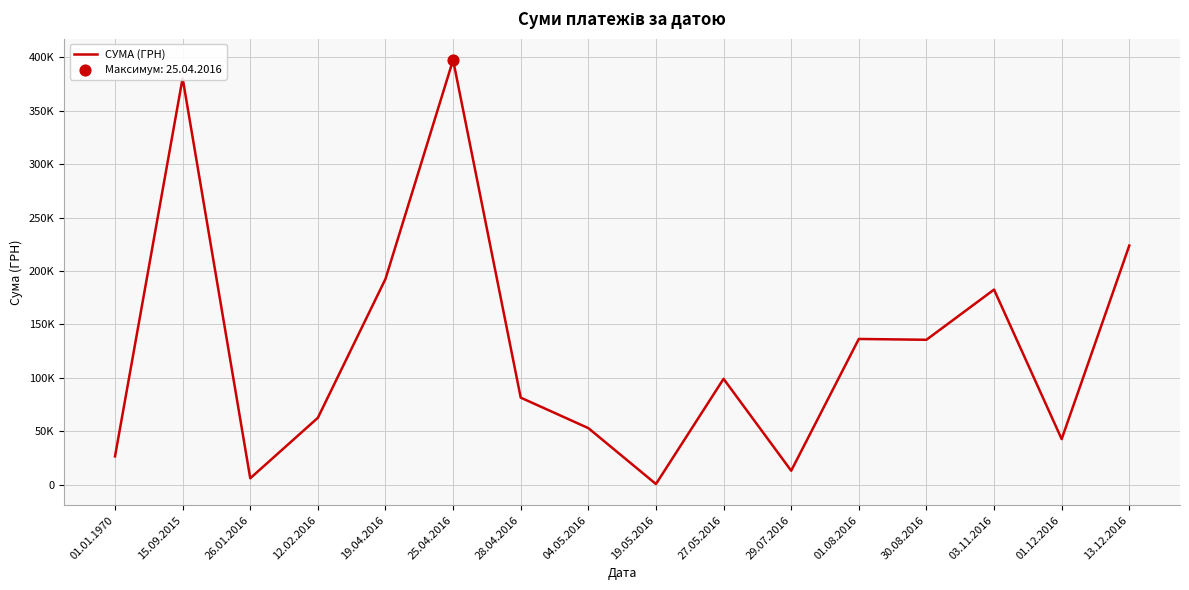

Which has a higher value, 25.04.2016 or 01.12.2016?

25.04.2016